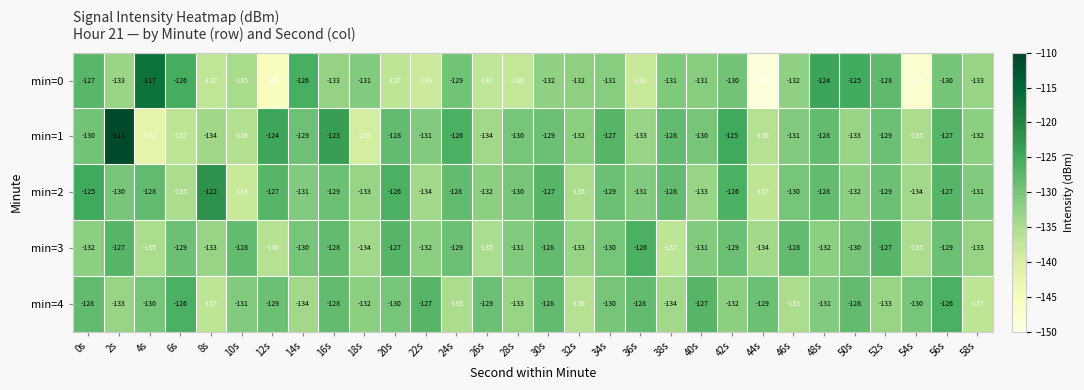

Is the value of min=3 at 12s greater than the value of min=4 at 48s?

No